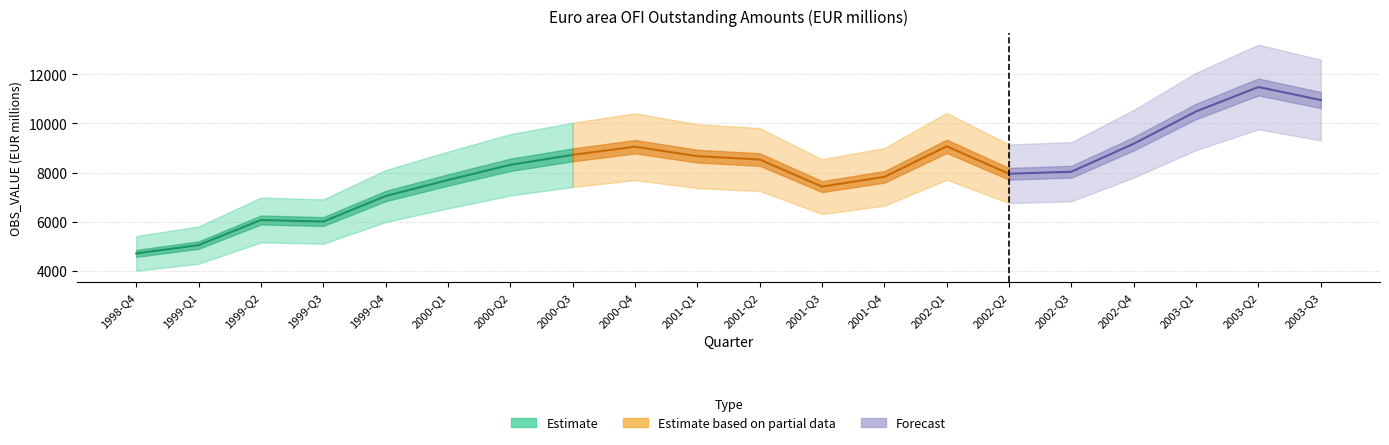

What position from the left is 1999-Q1?

2